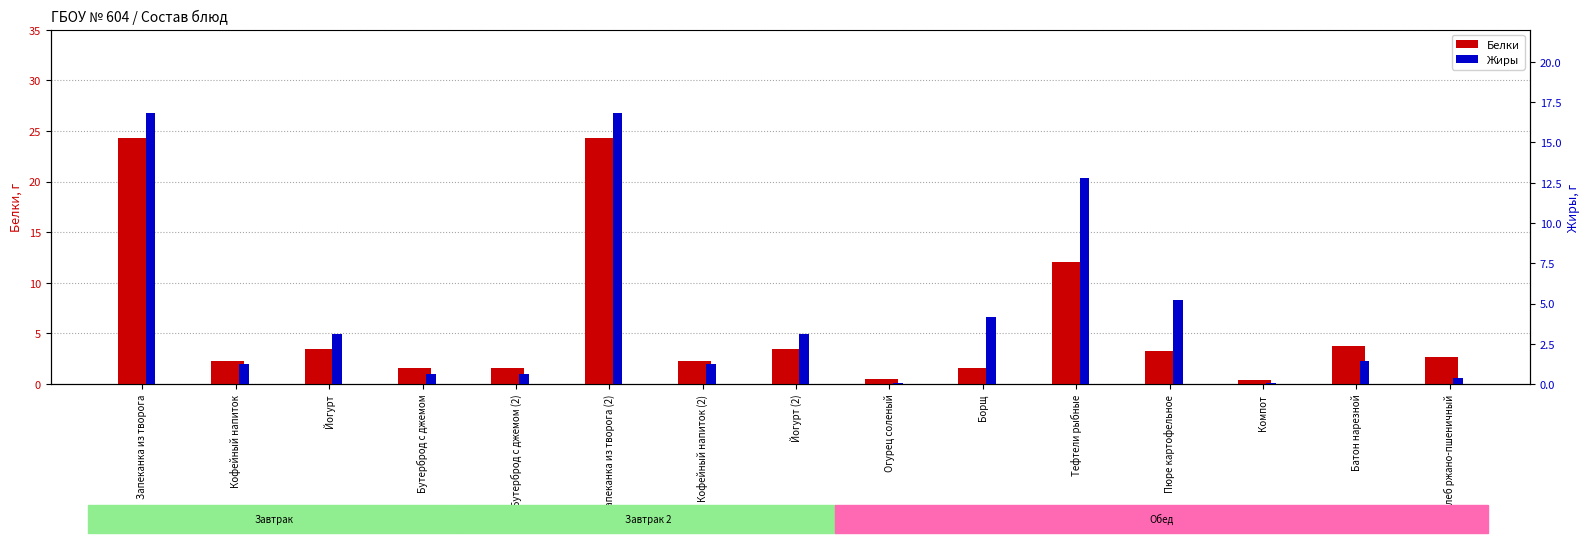

How many bars are there in total?

30